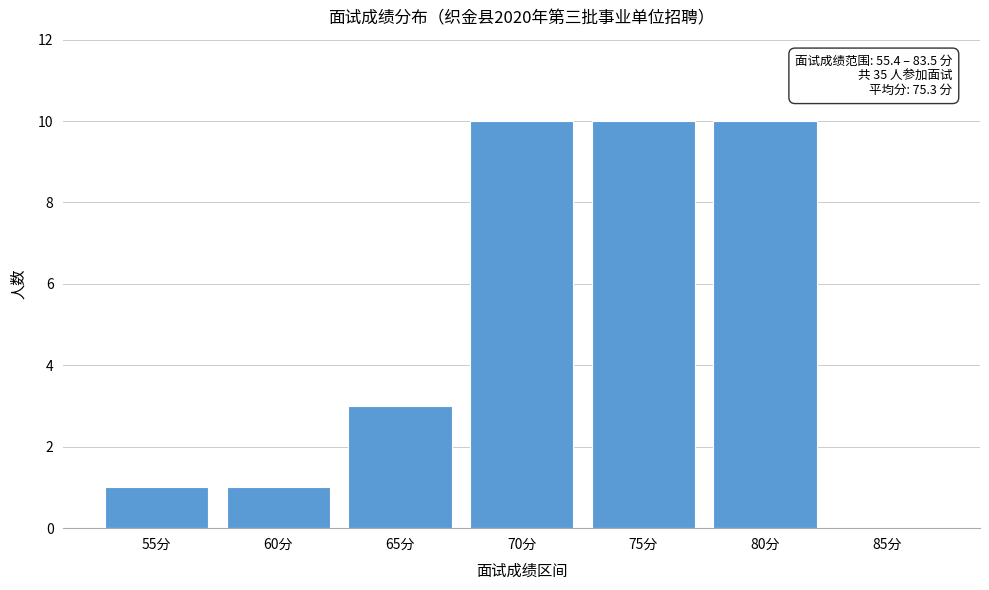

Reading right to left, transcribe all the data shown in this chart.

85分=0	80分=10	75分=10	70分=10	65分=3	60分=1	55分=1